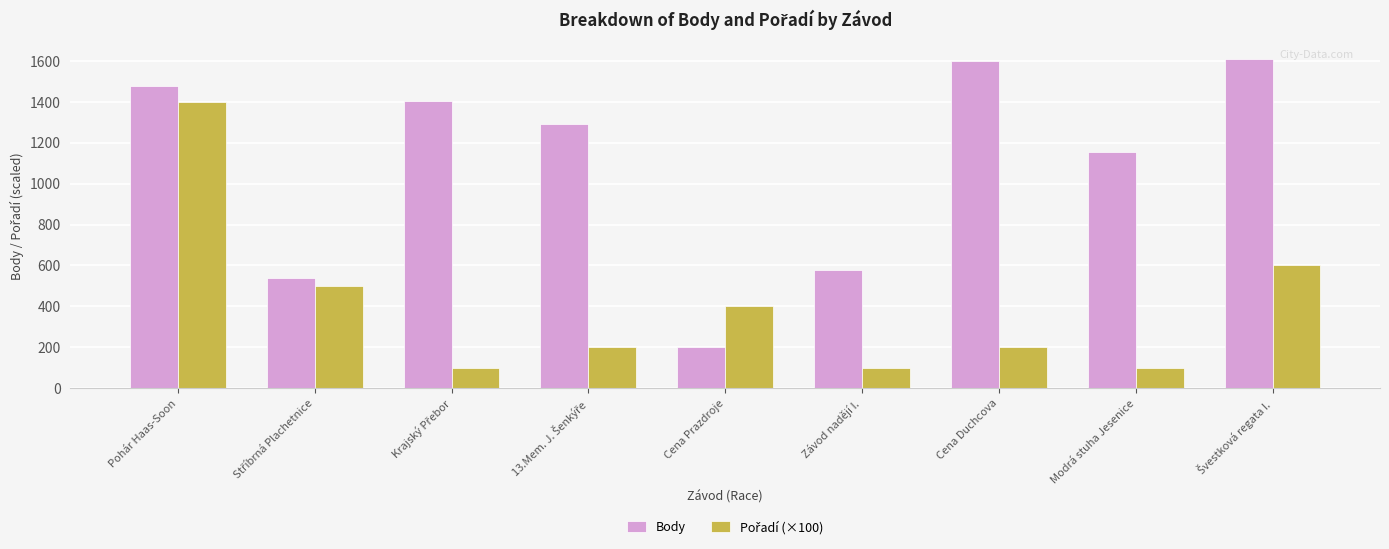

What is the difference between the Body values at Pohár Haas-Soon and Modrá stuha Jesenice?

323